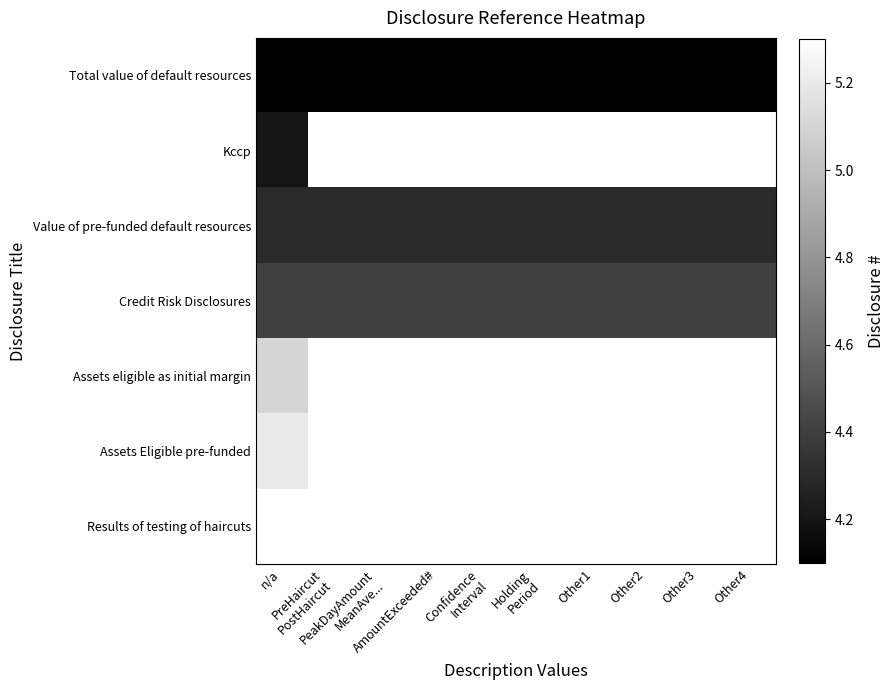

What is the maximum value shown in the chart?

5.3